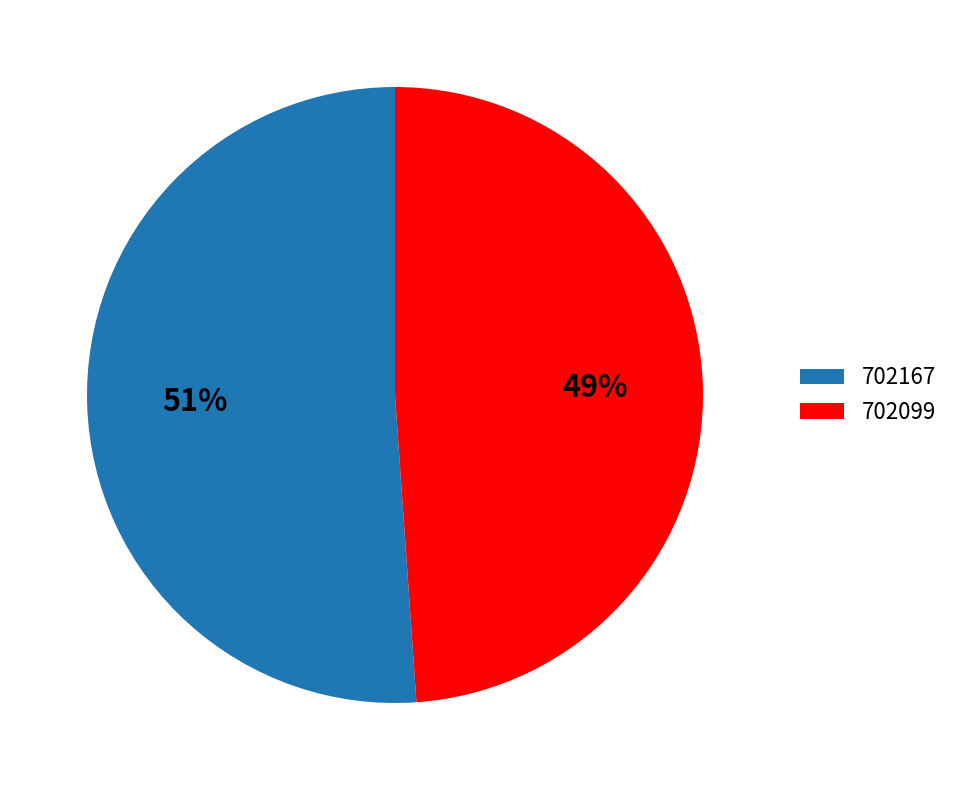

Is it true that 702099 is 35% of the pie?

False